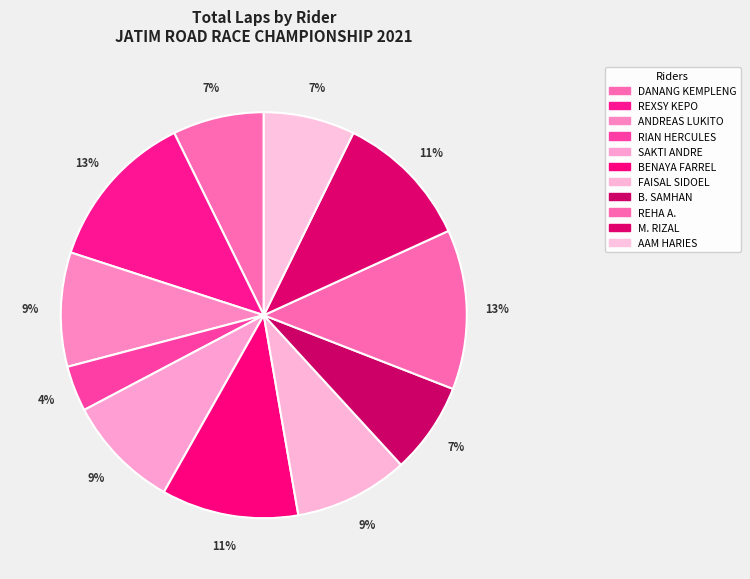

How many segments does this pie chart have?

11